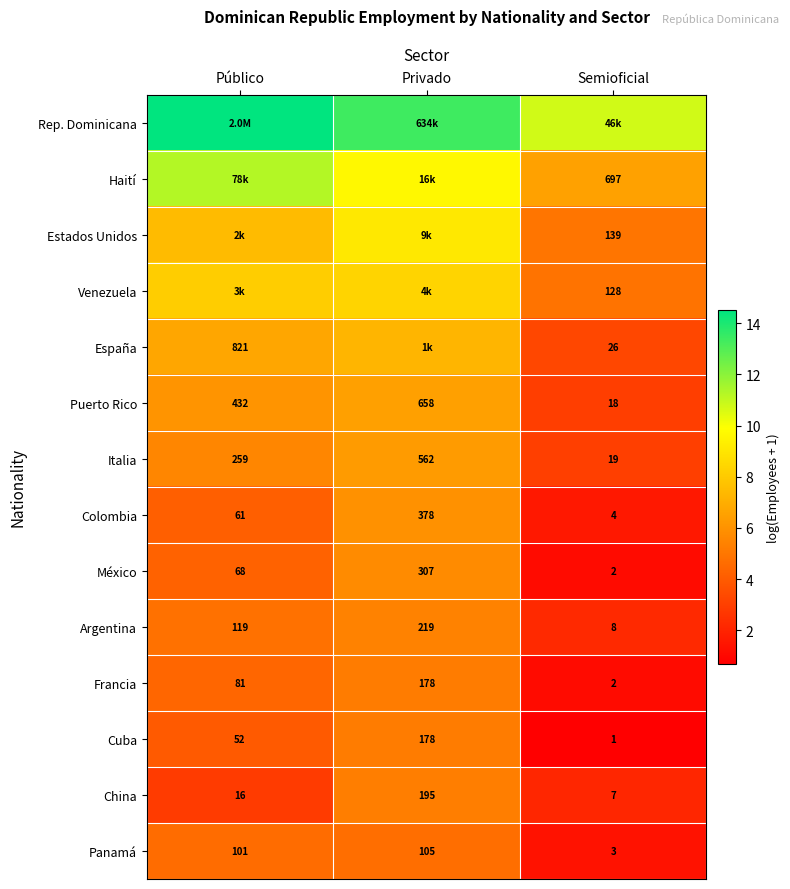

At which label is Puerto Rico closest to 338?

Público